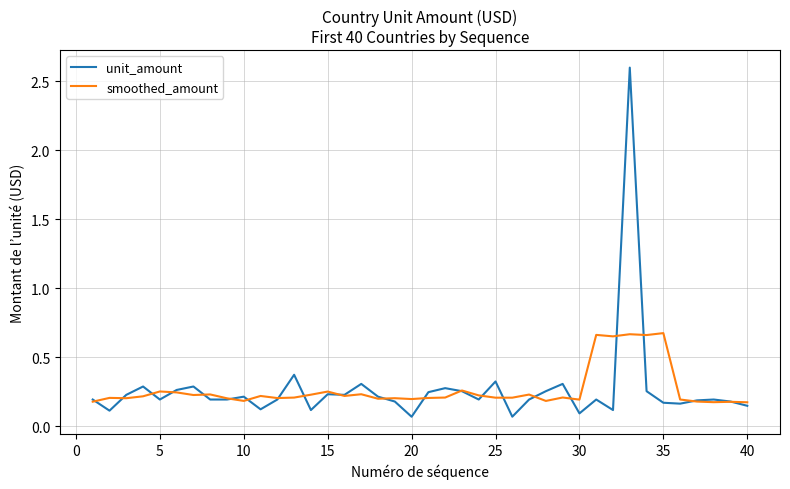

Count the number of data series in this chart.

2